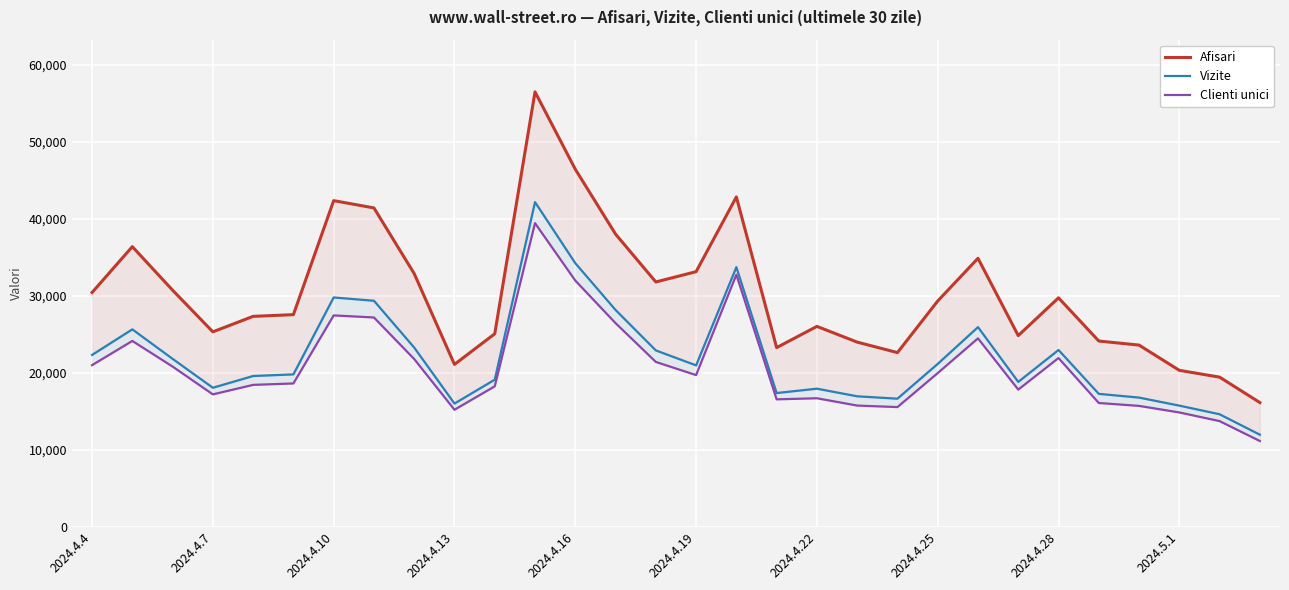

What is the value of the Afisari point at the 29th from the left?

19421